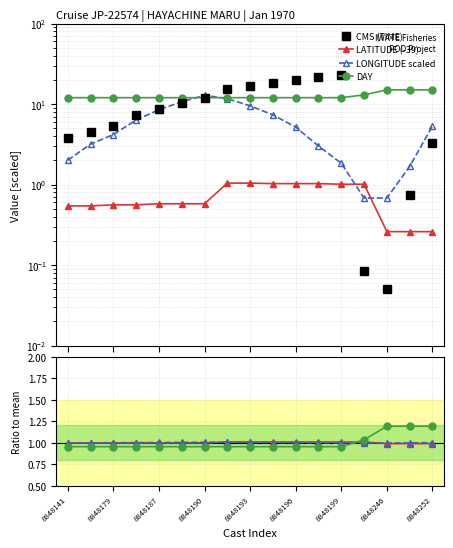

What is the difference between the maximum and minimum values in the CMS (TIME) series?

22.8